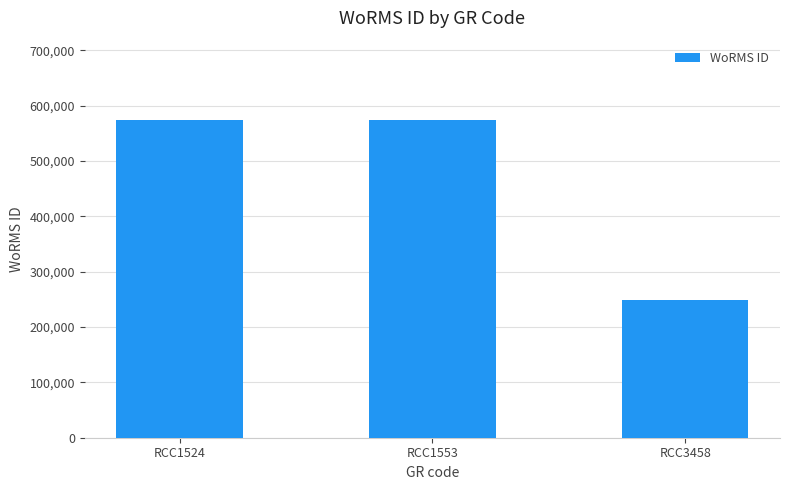

What is the value of the 2nd bar from the left?

573929